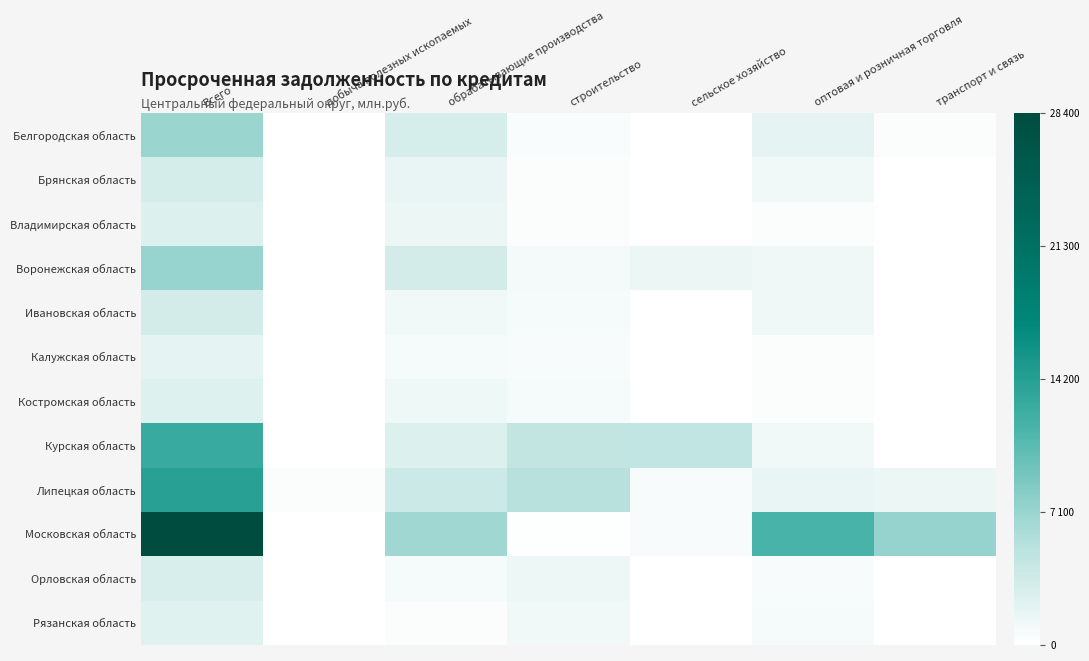

Reading left to right, list all the values displayed in this chart.

Белгородская область: Всего=7099	добыча полезных ископаемых=0	обрабатывающие производства=3093	строительство=519	сельское хозяйство=40	оптовая и розничная торговля=1906	транспорт и связь=236
Брянская область: Всего=3123	добыча полезных ископаемых=0	обрабатывающие производства=1687	строительство=246	сельское хозяйство=30	оптовая и розничная торговля=1039	транспорт и связь=10
Владимирская область: Всего=2572	добыча полезных ископаемых=0	обрабатывающие производства=1506	строительство=441	сельское хозяйство=38	оптовая и розничная торговля=437	транспорт и связь=17
Воронежская область: Всего=7192	добыча полезных ископаемых=0	обрабатывающие производства=3274	строительство=836	сельское хозяйство=1521	оптовая и розничная торговля=1143	транспорт и связь=46
Ивановская область: Всего=3278	добыча полезных ископаемых=31	обрабатывающие производства=1045	строительство=741	сельское хозяйство=1	оптовая и розничная торговля=1208	транспорт и связь=95
Калужская область: Всего=1909	добыча полезных ископаемых=0	обрабатывающие производства=760	строительство=589	сельское хозяйство=11	оптовая и розничная торговля=235	транспорт и связь=51
Костромская область: Всего=2468	добыча полезных ископаемых=0	обрабатывающие производства=1234	строительство=769	сельское хозяйство=79	оптовая и розничная торговля=328	транспорт и связь=17
Курская область: Всего=12864	добыча полезных ископаемых=0	обрабатывающие производства=2638	строительство=4540	сельское хозяйство=4589	оптовая и розничная торговля=1067	транспорт и связь=3
Липецкая область: Всего=14016	добыча полезных ископаемых=364	обрабатывающие производства=3815	строительство=5268	сельское хозяйство=618	оптовая и розничная торговля=1686	транспорт и связь=1530
Московская область: Всего=28400	добыча полезных ископаемых=0	обрабатывающие производства=6762	строительство=140	сельское хозяйство=652	оптовая и розничная торговля=11667	транспорт и связь=7257
Орловская область: Всего=2930	добыча полезных ископаемых=0	обрабатывающие производства=758	строительство=1407	сельское хозяйство=55	оптовая и розничная торговля=575	транспорт и связь=36
Рязанская область: Всего=2267	добыча полезных ископаемых=0	обрабатывающие производства=394	строительство=1031	сельское хозяйство=44	оптовая и розничная торговля=703	транспорт и связь=61